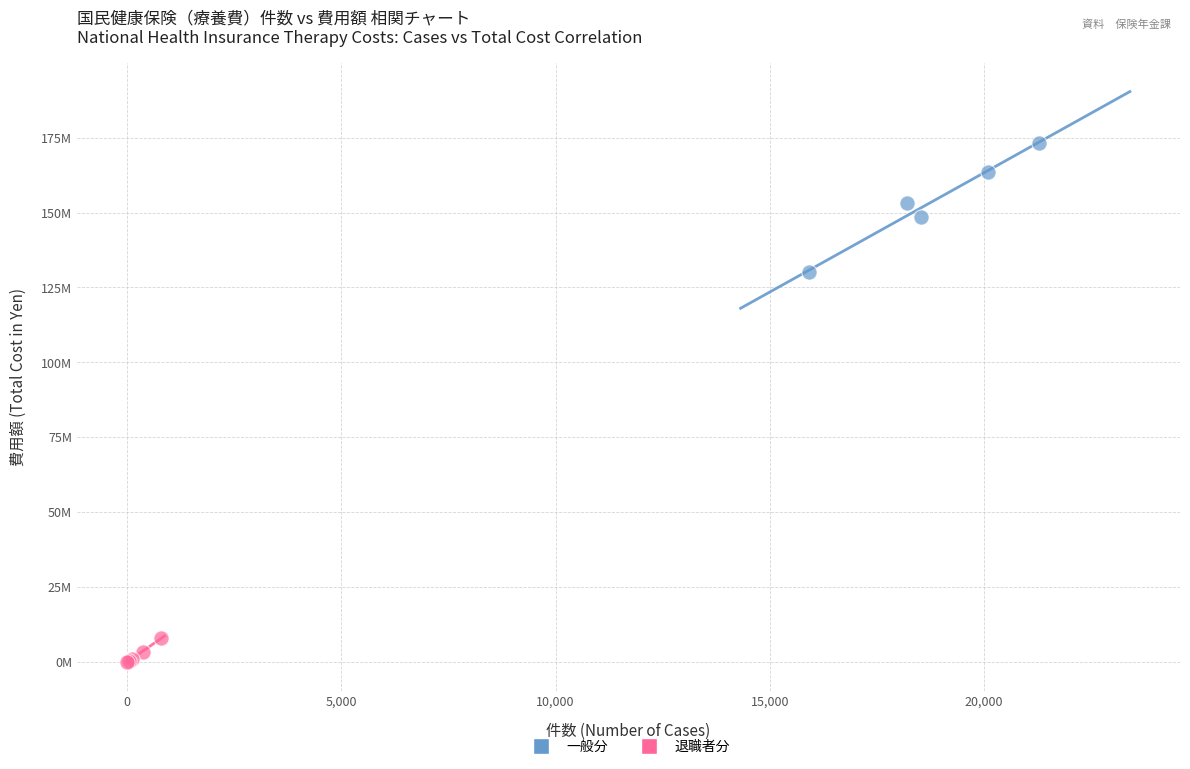

Which series contains the highest Y value?

一般分